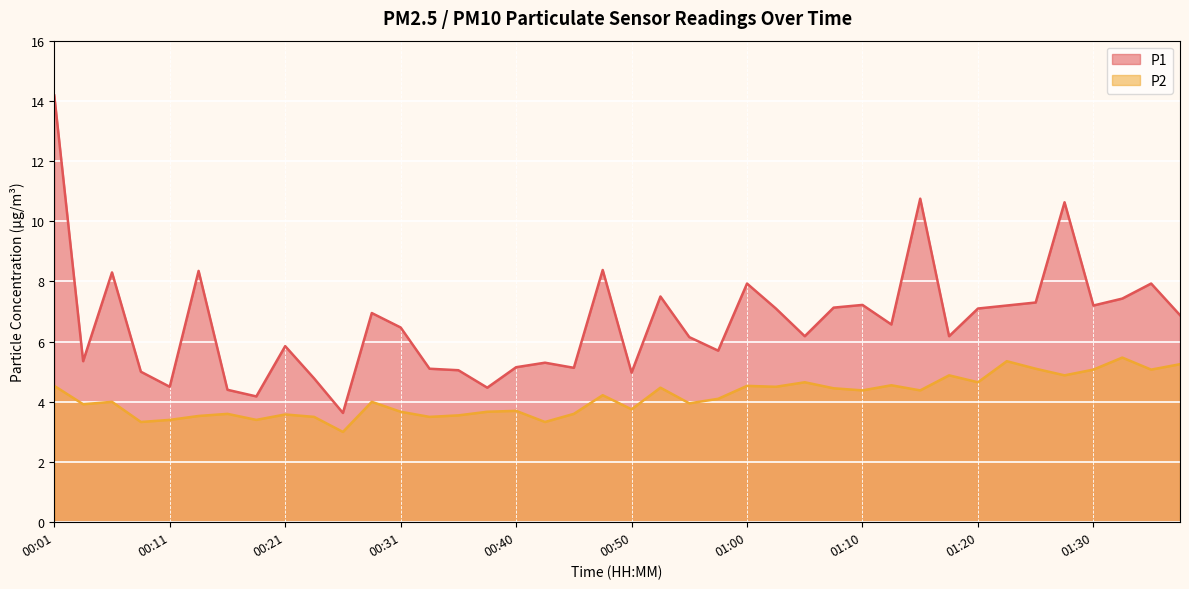

True or false: P1 and P2 intersect in this chart.

False